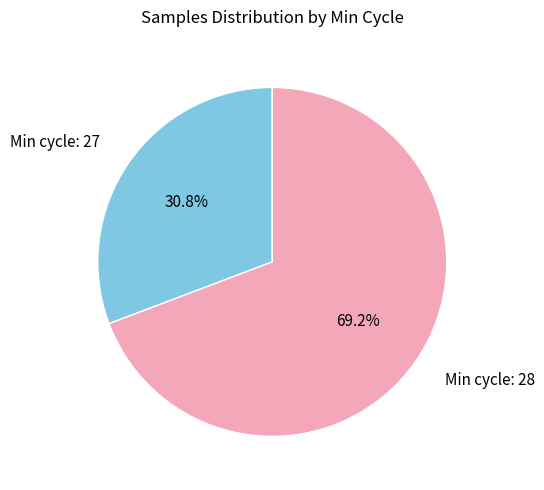

Rank the categories by value from lowest to highest.

Min cycle: 27, Min cycle: 28